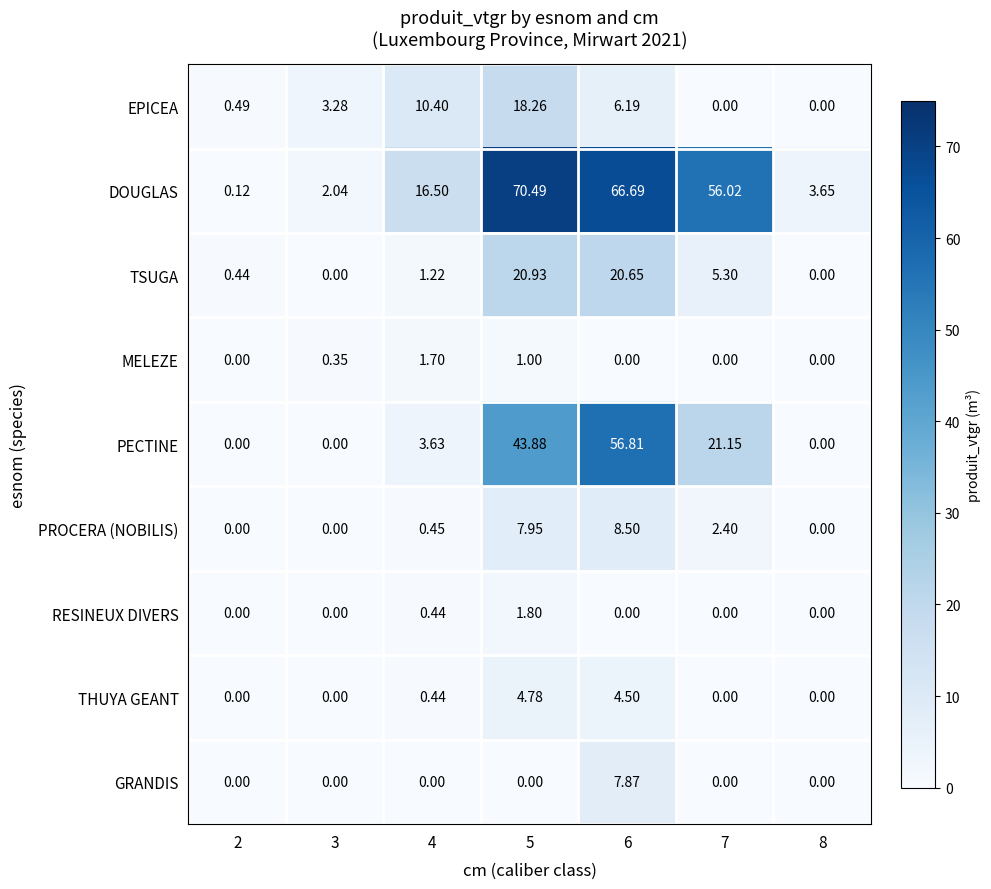

What is the maximum value shown in the chart?

70.5